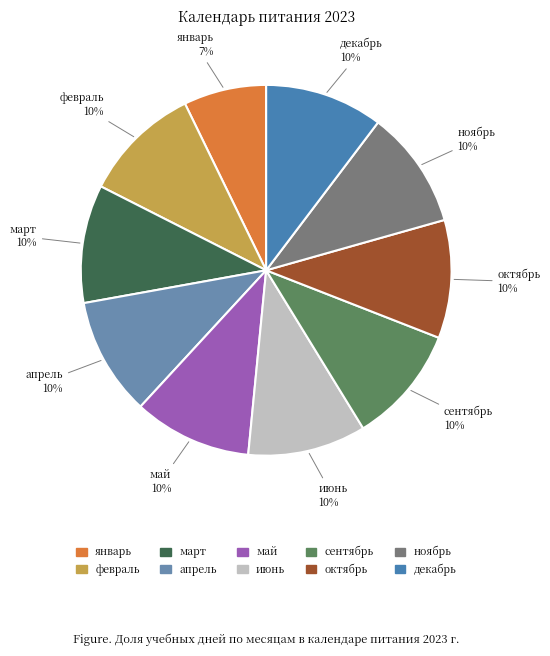

How many segments does this pie chart have?

10